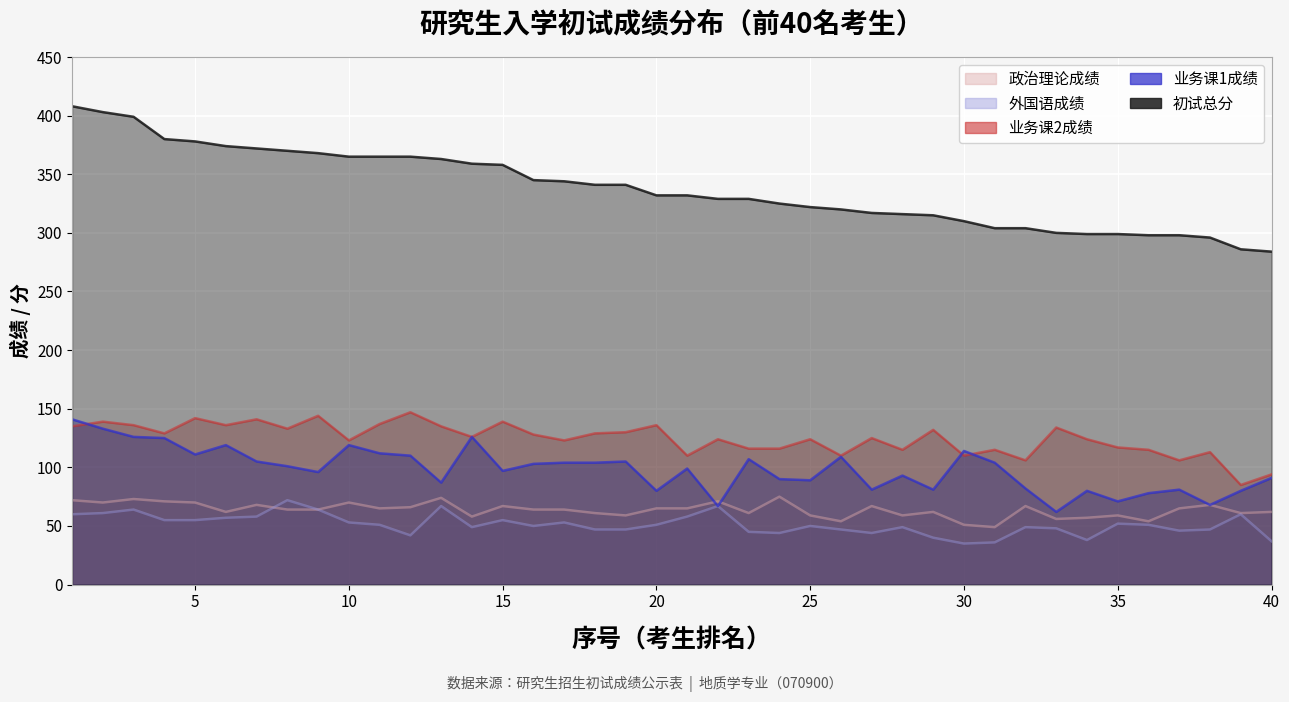

At which category is the sum across all series the highest?

1